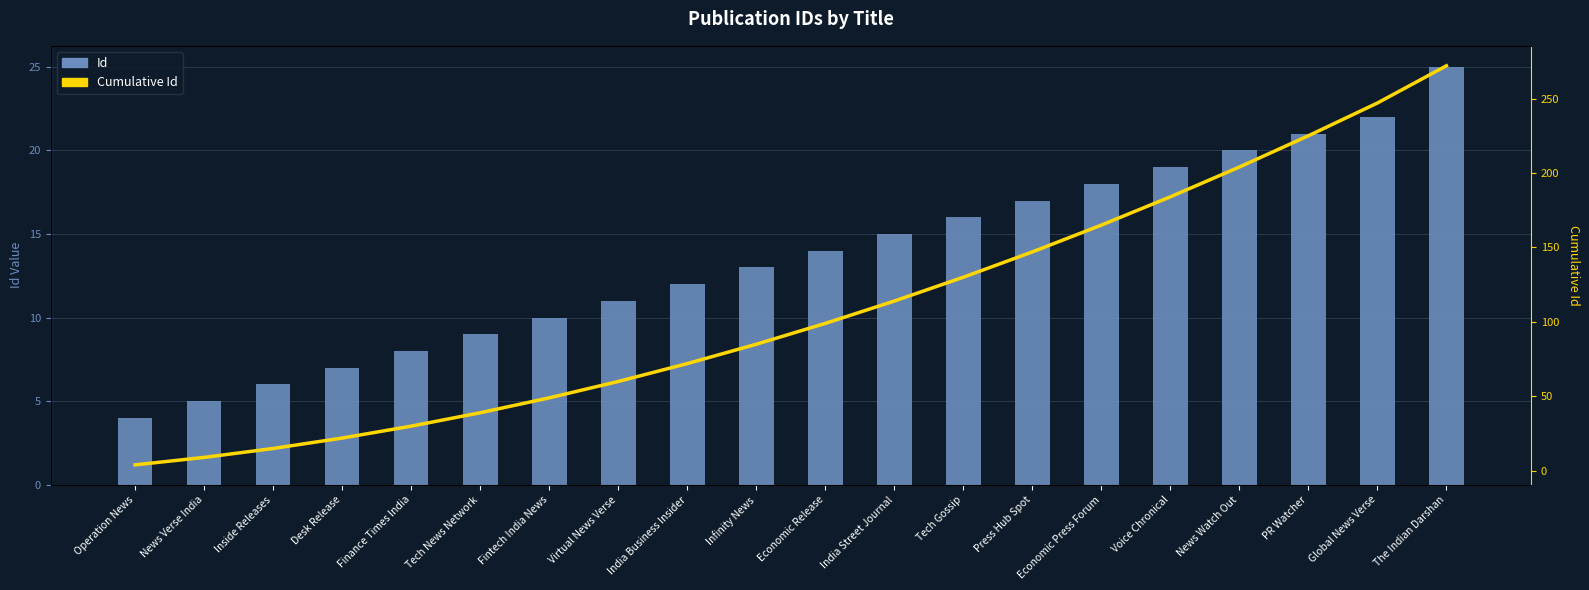

At which label is Id closest to 14?

Economic Release